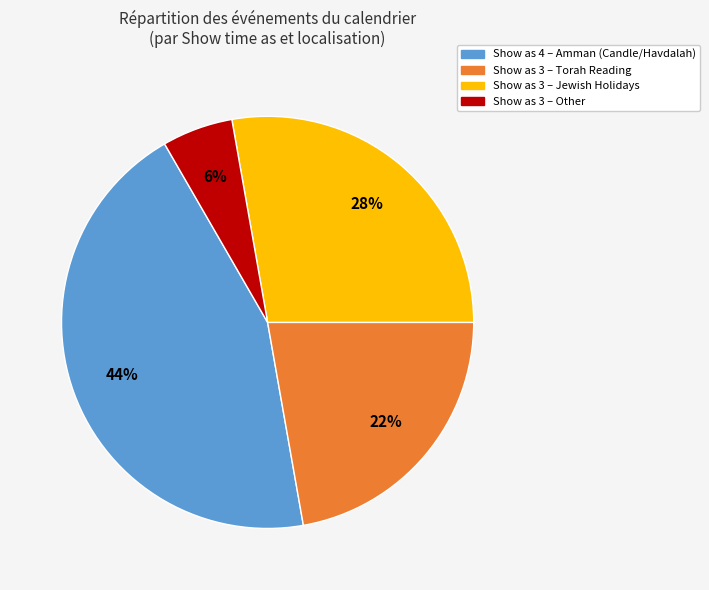

Does any single category account for the majority?

No